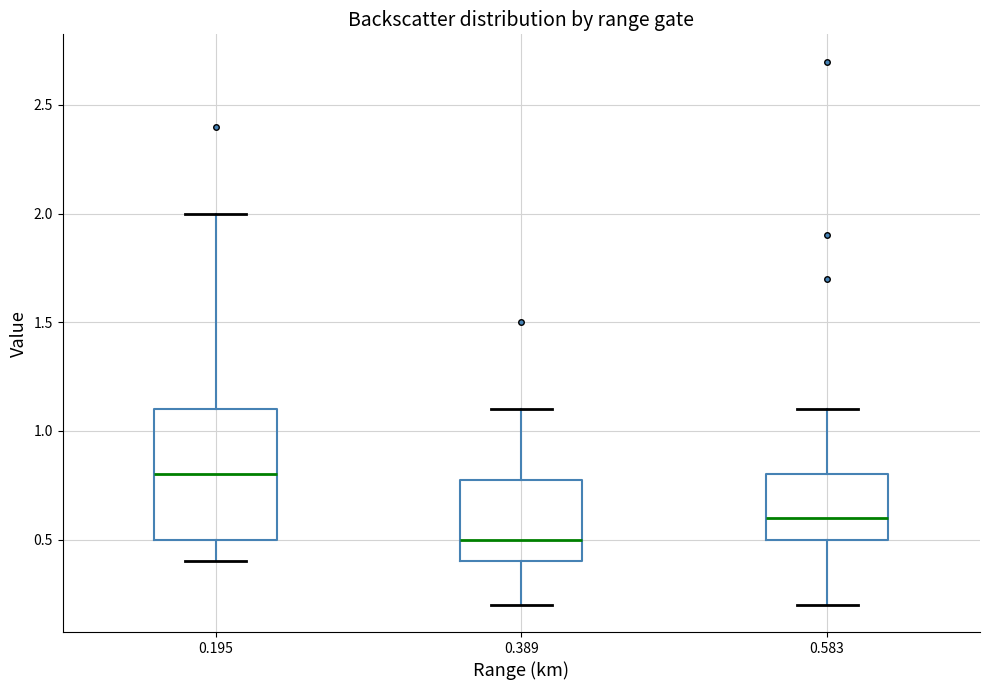

Which box's median line is the lowest?

0.389